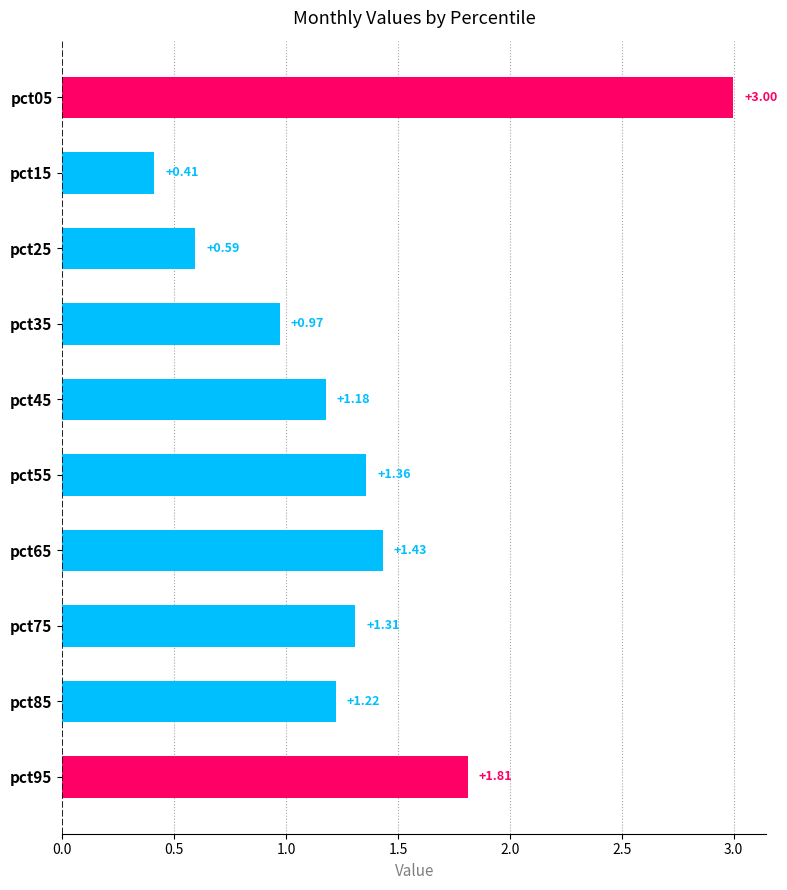

Rank the categories by value from highest to lowest.

pct05, pct95, pct65, pct55, pct75, pct85, pct45, pct35, pct25, pct15